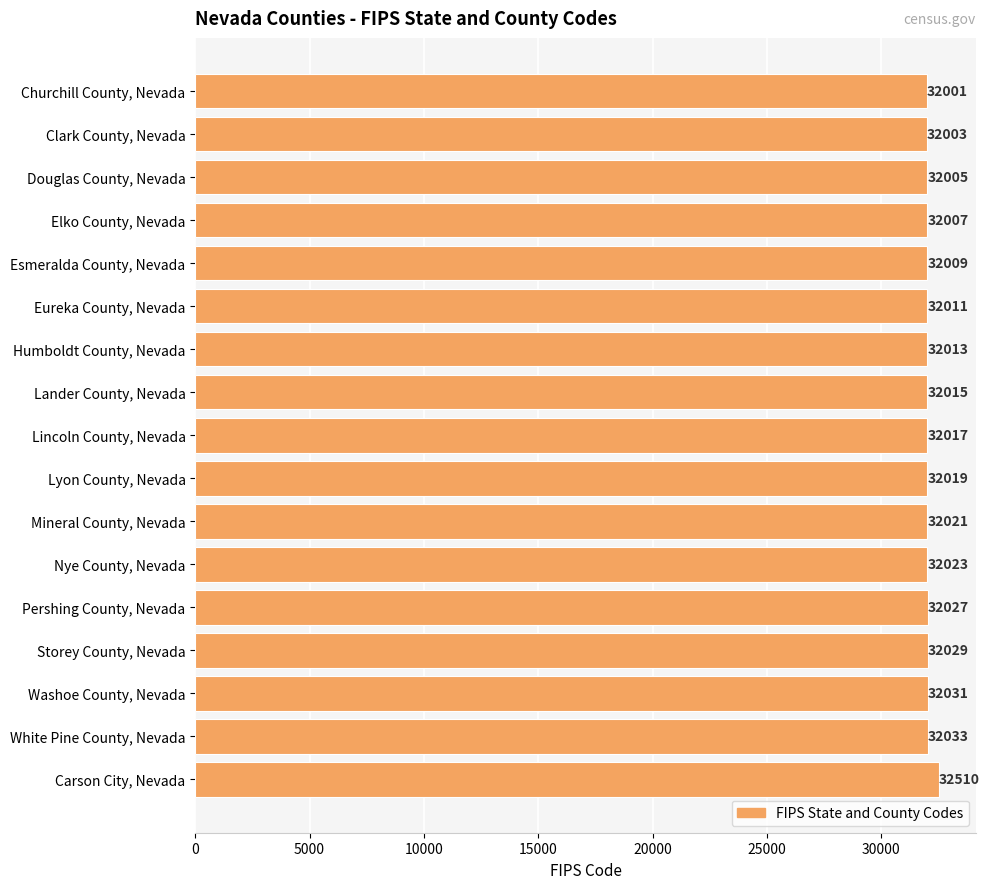

What is the difference between the maximum and second lowest values?

507